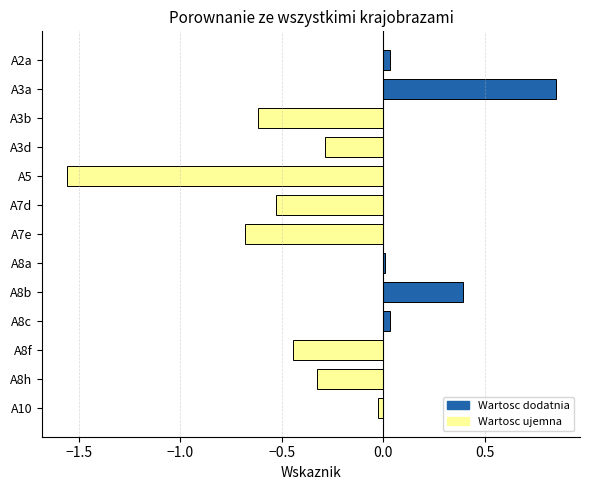

Read the value at A7e.

-0.7